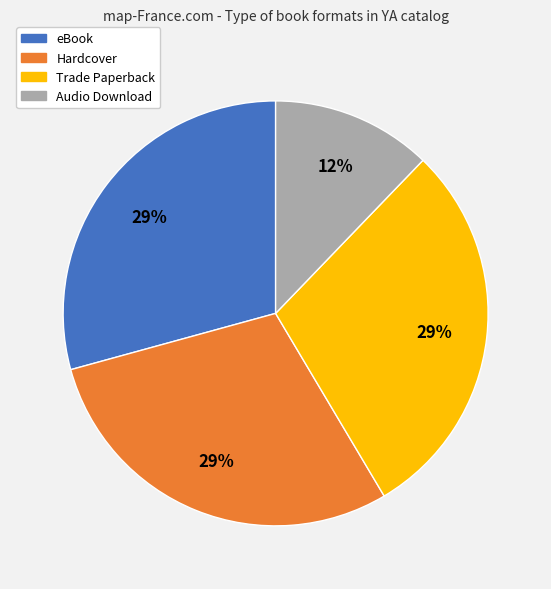

Count the number of slices in the pie.

4